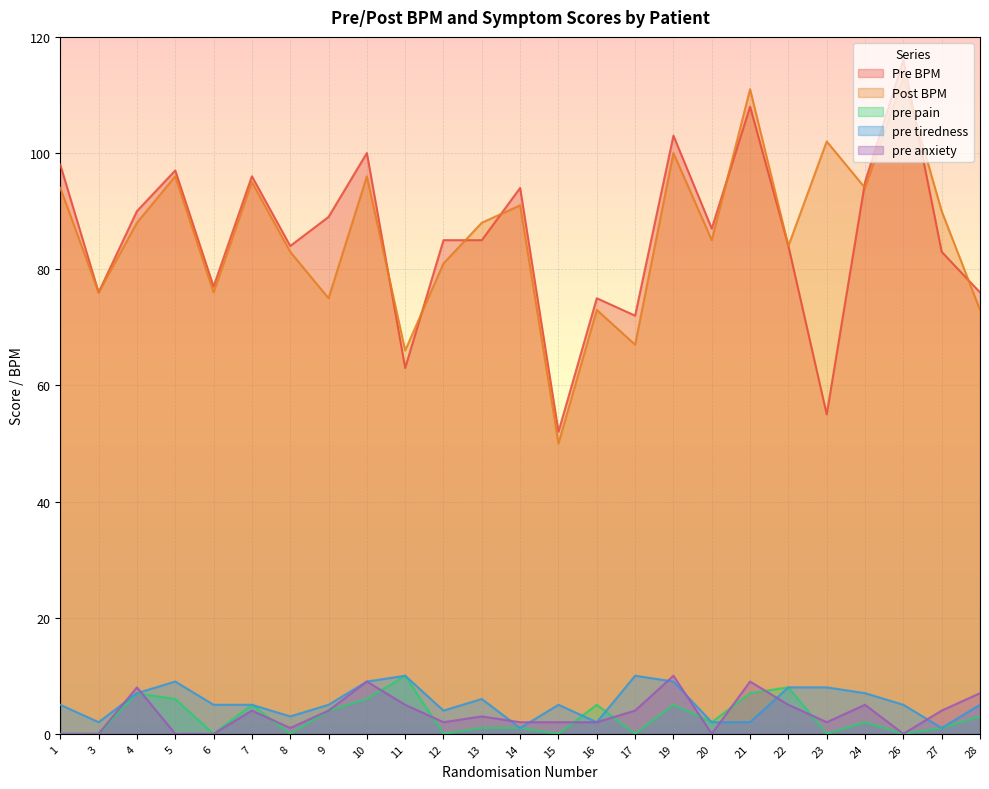

What is the approximate value of pre pain at 16, to the nearest 5?

5